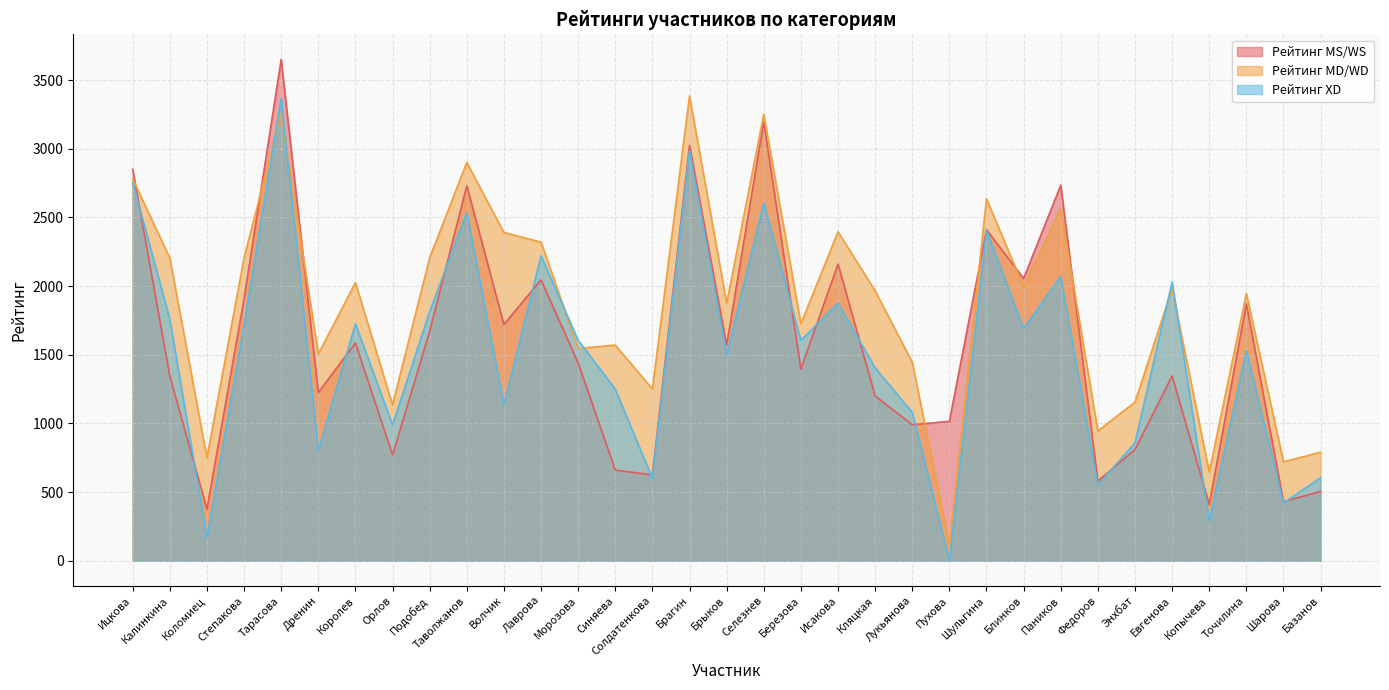

Is the value of Рейтинг MS/WS at Евгенова greater than the value of Рейтинг XD at Блинков?

No